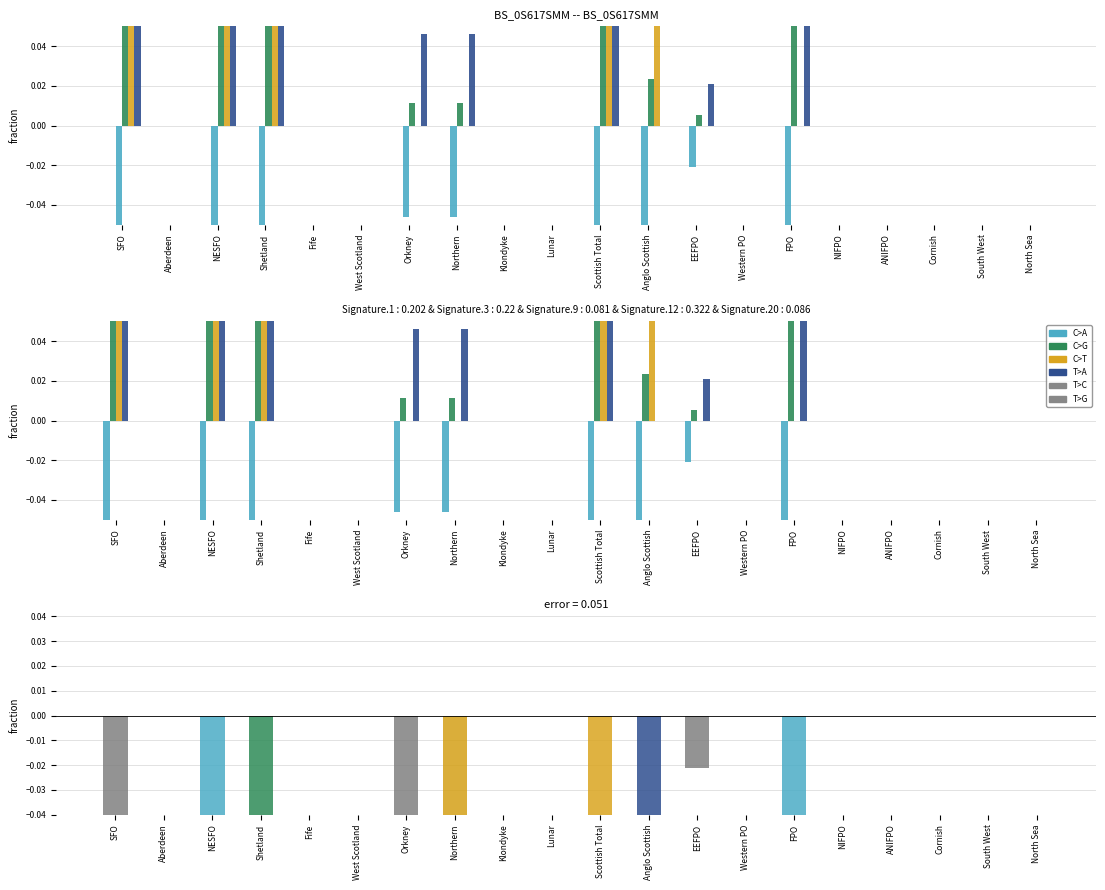

What position from the right is Anglo Scottish?

9